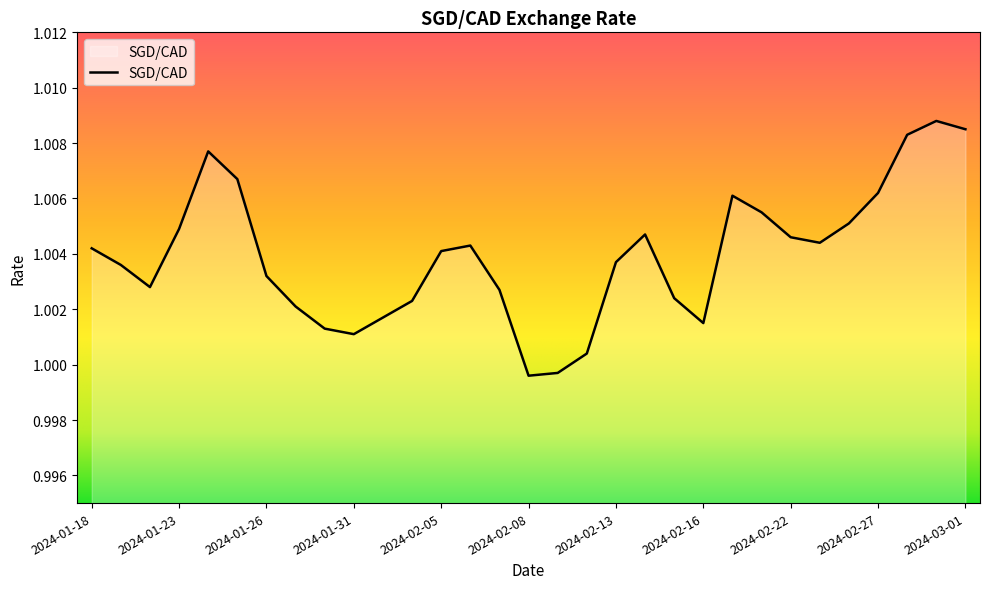

What is the sum of all values?

31.1